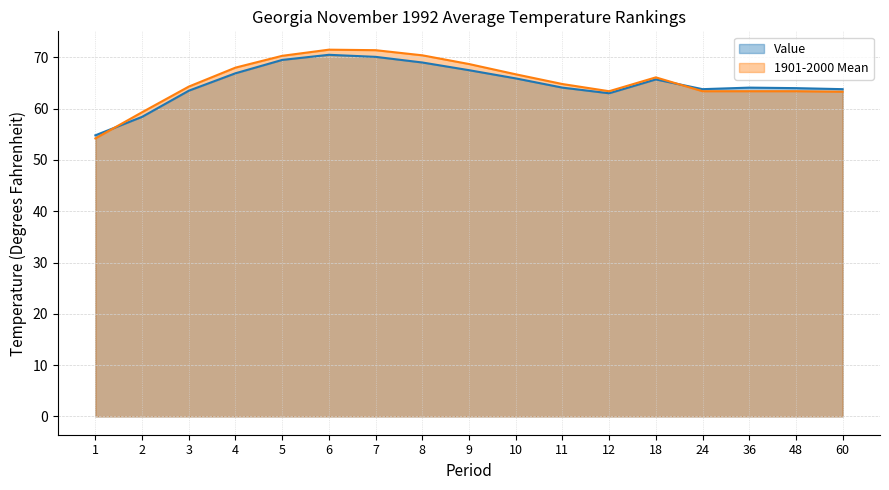

True or false: Value and 1901-2000 Mean cross at least once.

True